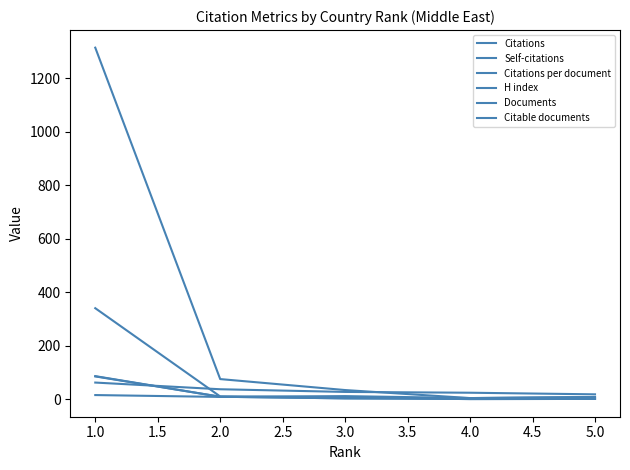

Is this an area chart (filled region under the line)?

No